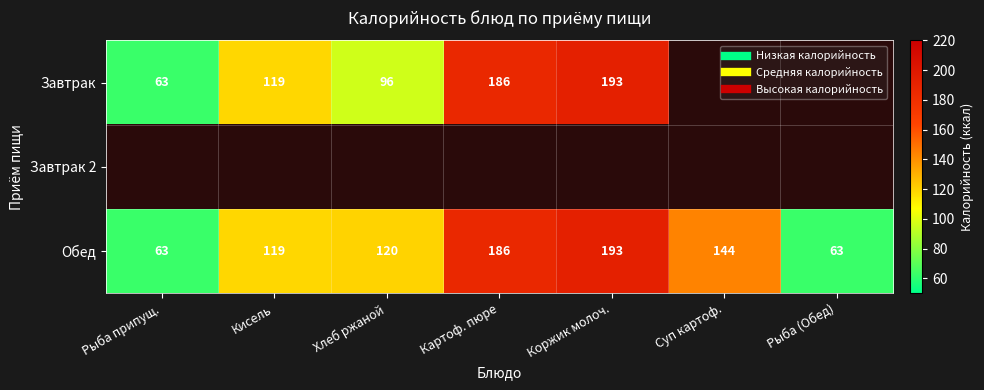

List the labels in order of Завтрак 2 value, smallest first.

Рыба припущ., Кисель, Хлеб ржаной, Картоф. пюре, Коржик молоч., Суп картоф., Рыба (Обед)